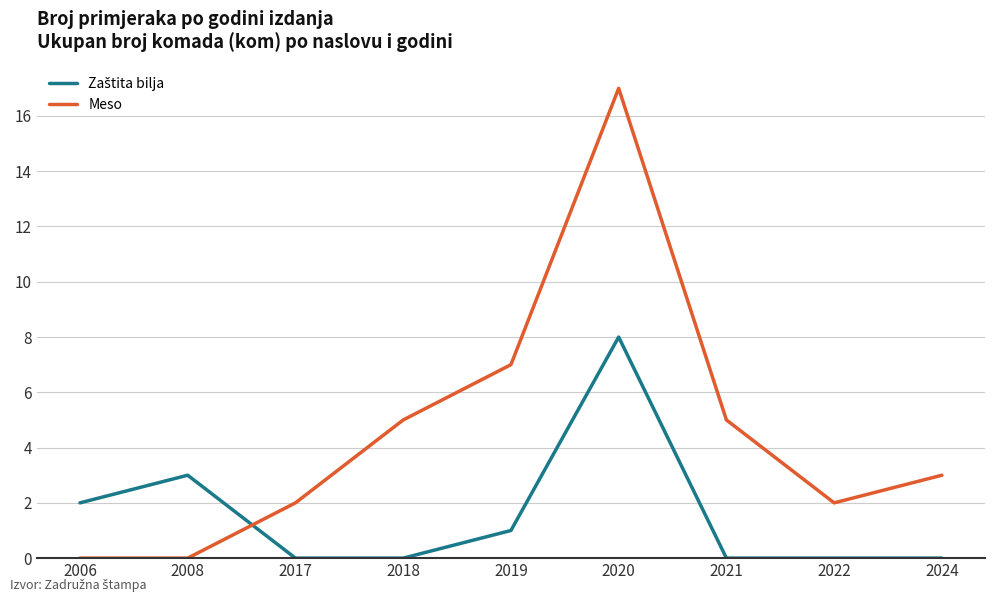

Which label corresponds to the largest value in the chart?

2020